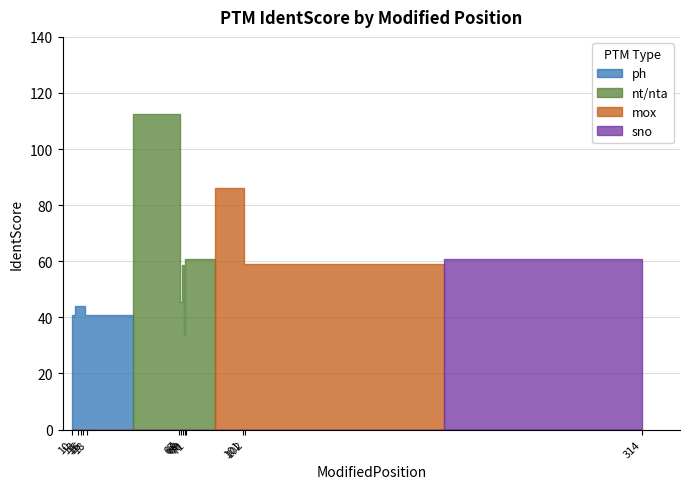

Does the chart display data point markers on the line(s)?

No